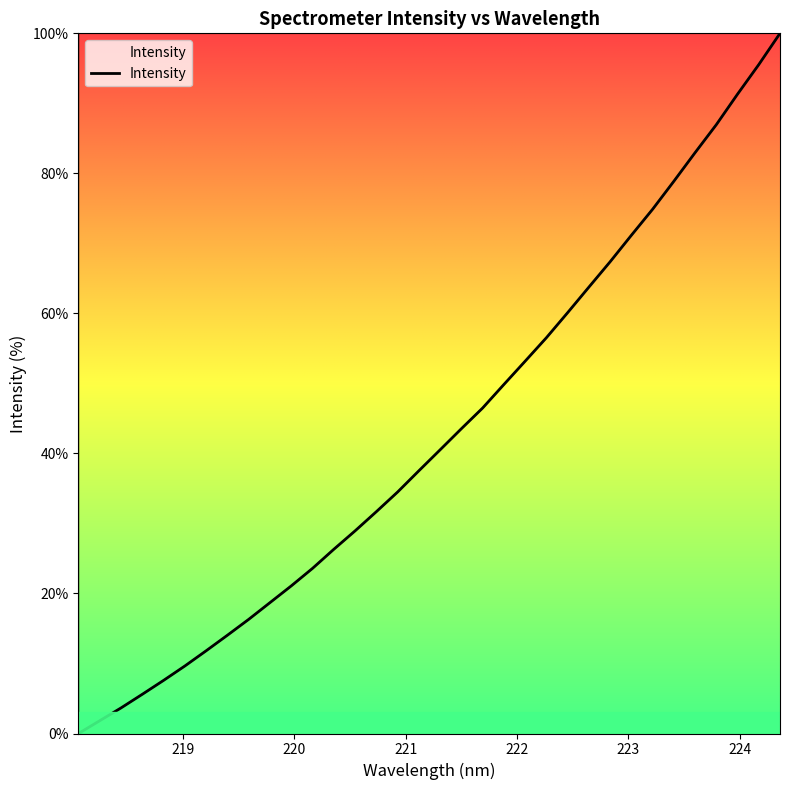

What is the maximum value shown in the chart?

100.0